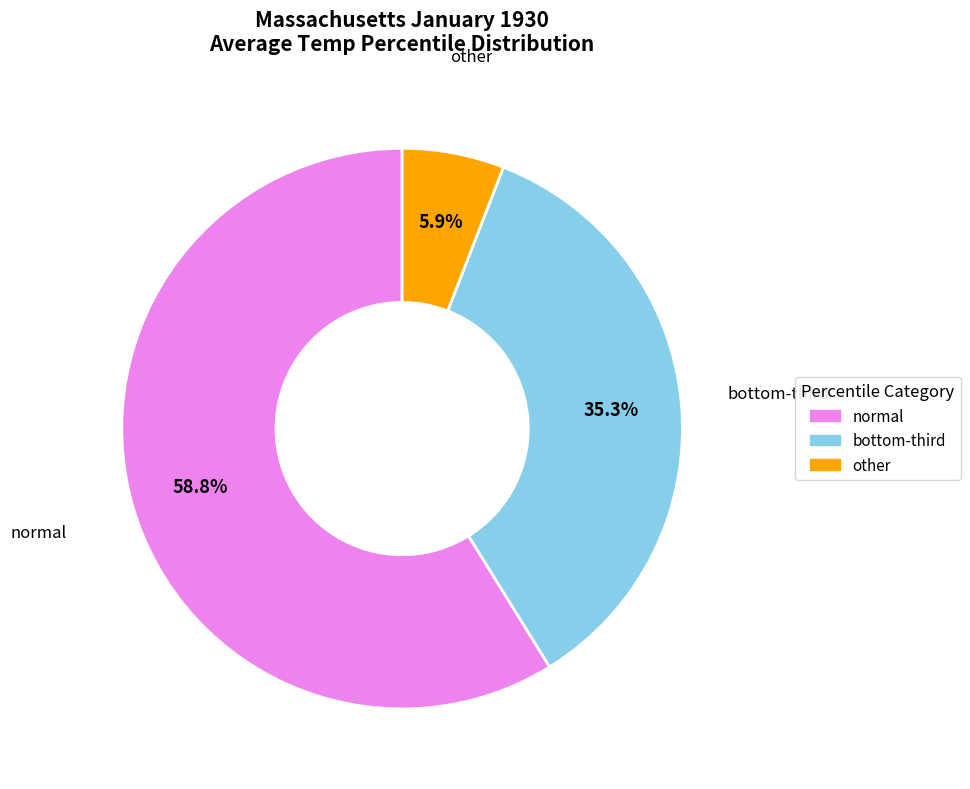

How many segments does this pie chart have?

3